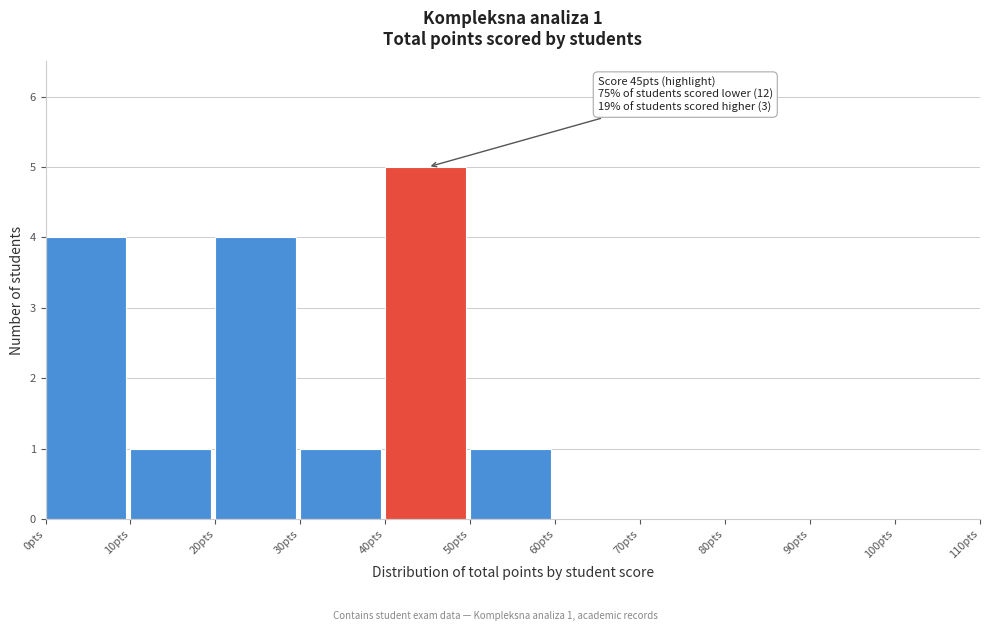

Over which range of the x-axis is the bar tallest?

40 to 50